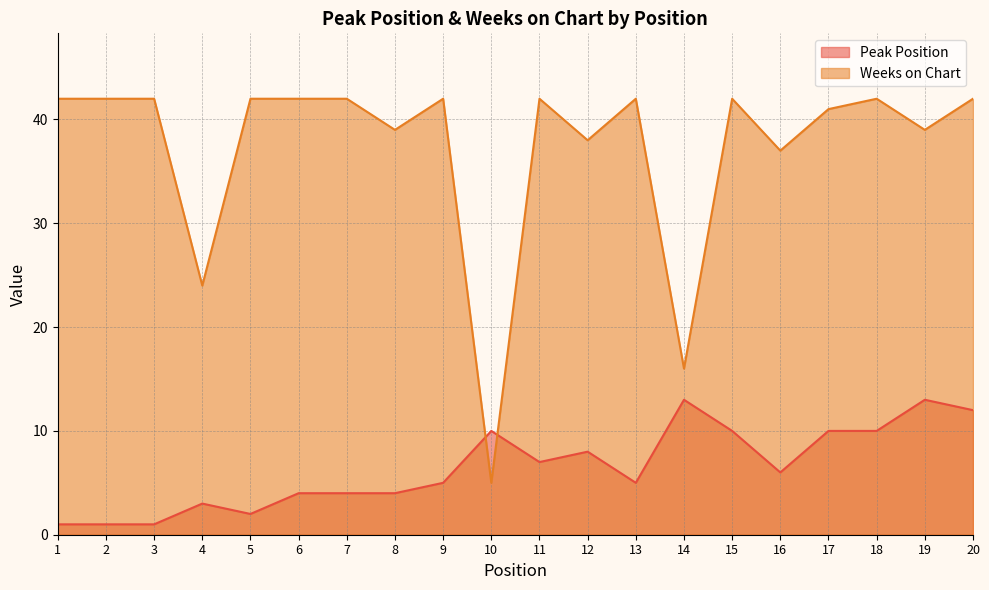

What is the minimum value for Weeks on Chart?

5